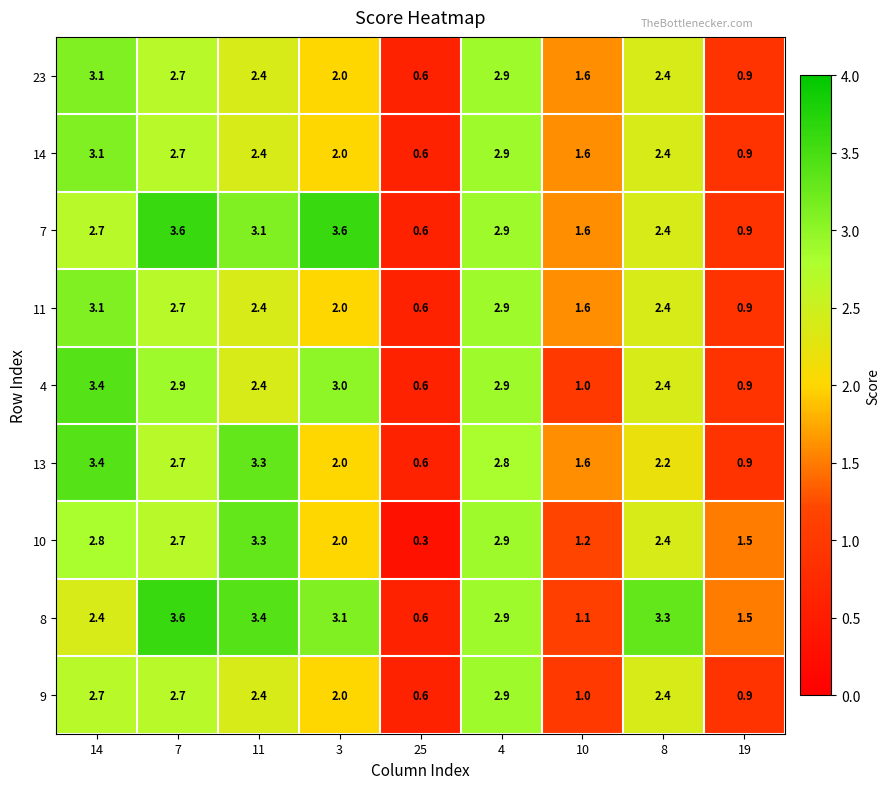

What is the spread (max minus min) of values at 3?

1.6